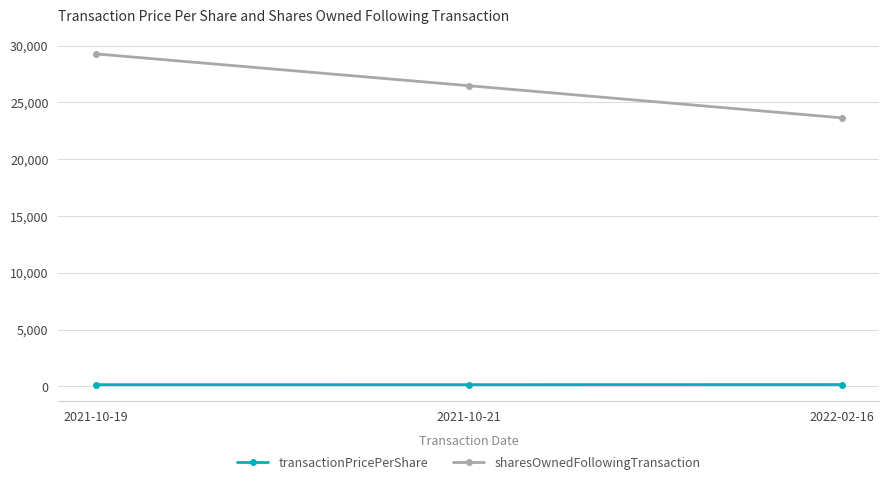

What is the average value of the sharesOwnedFollowingTransaction series?

26460.0